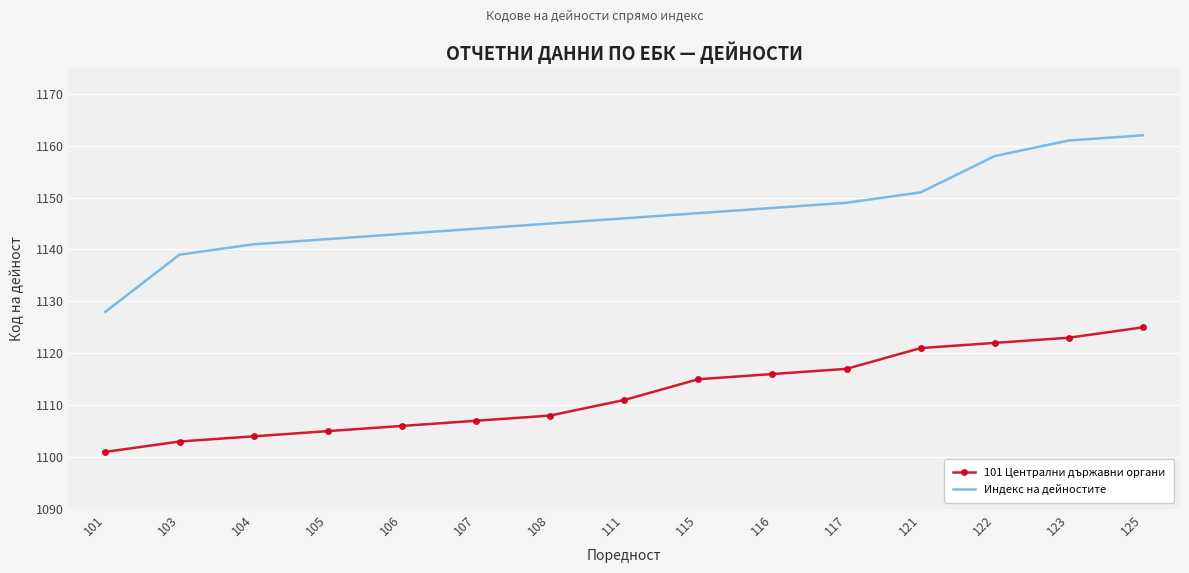

Is it true that Индекс на дейностите equals 429 at 107?

False